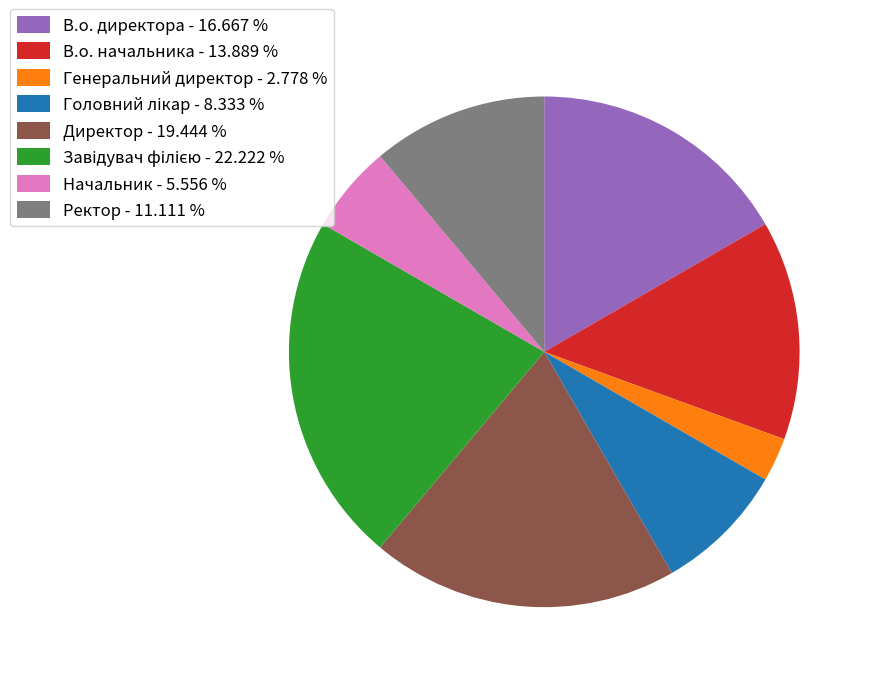

Combined, do Генеральний директор - 2.778 % and Директор - 19.444 % account for over 50%?

No